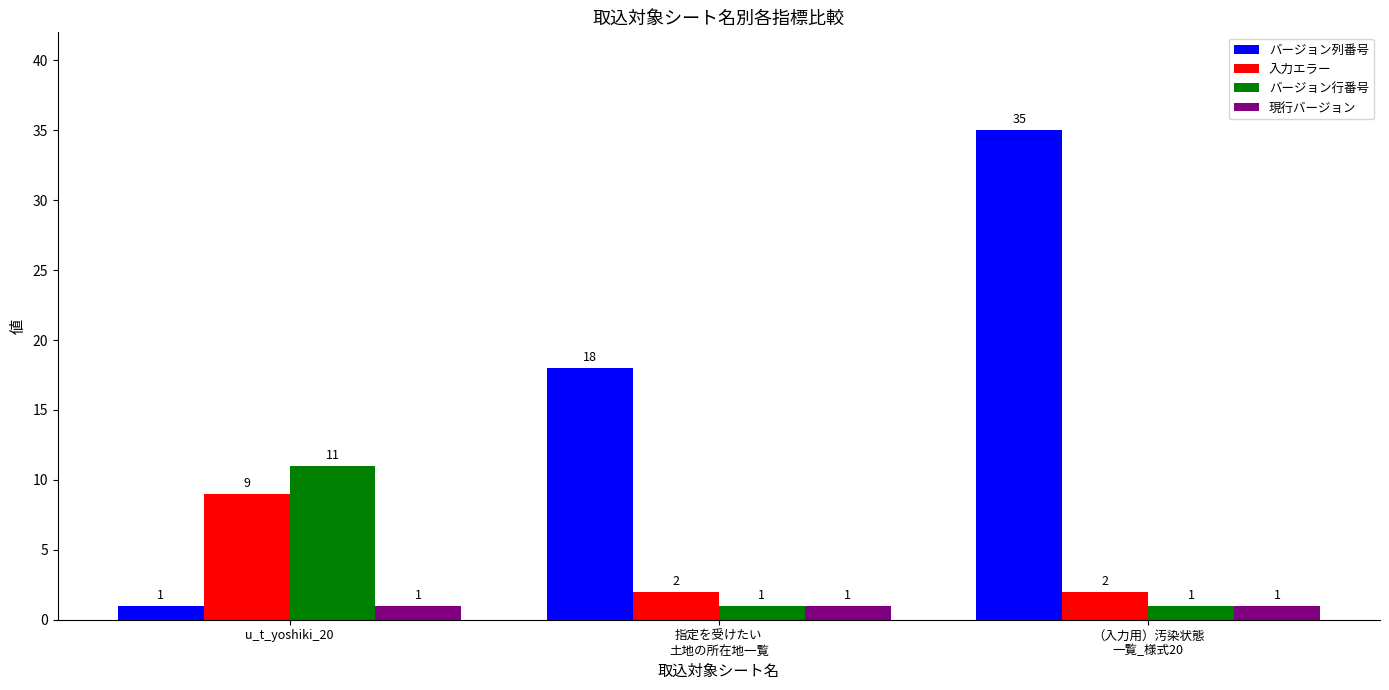

Between u_t_yoshiki_20 and （入力用）汚染状態
一覧_様式20, which series saw the biggest shift?

バージョン列番号